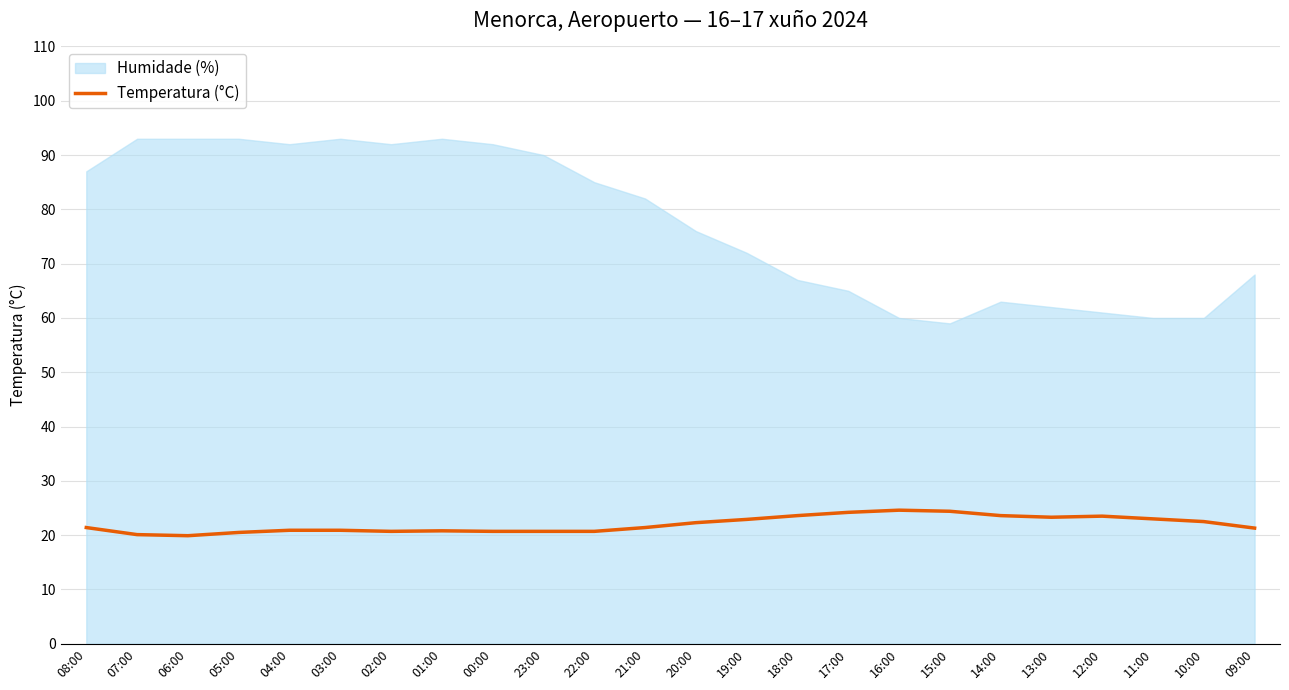

Which category has the lowest value across all series?

06:00